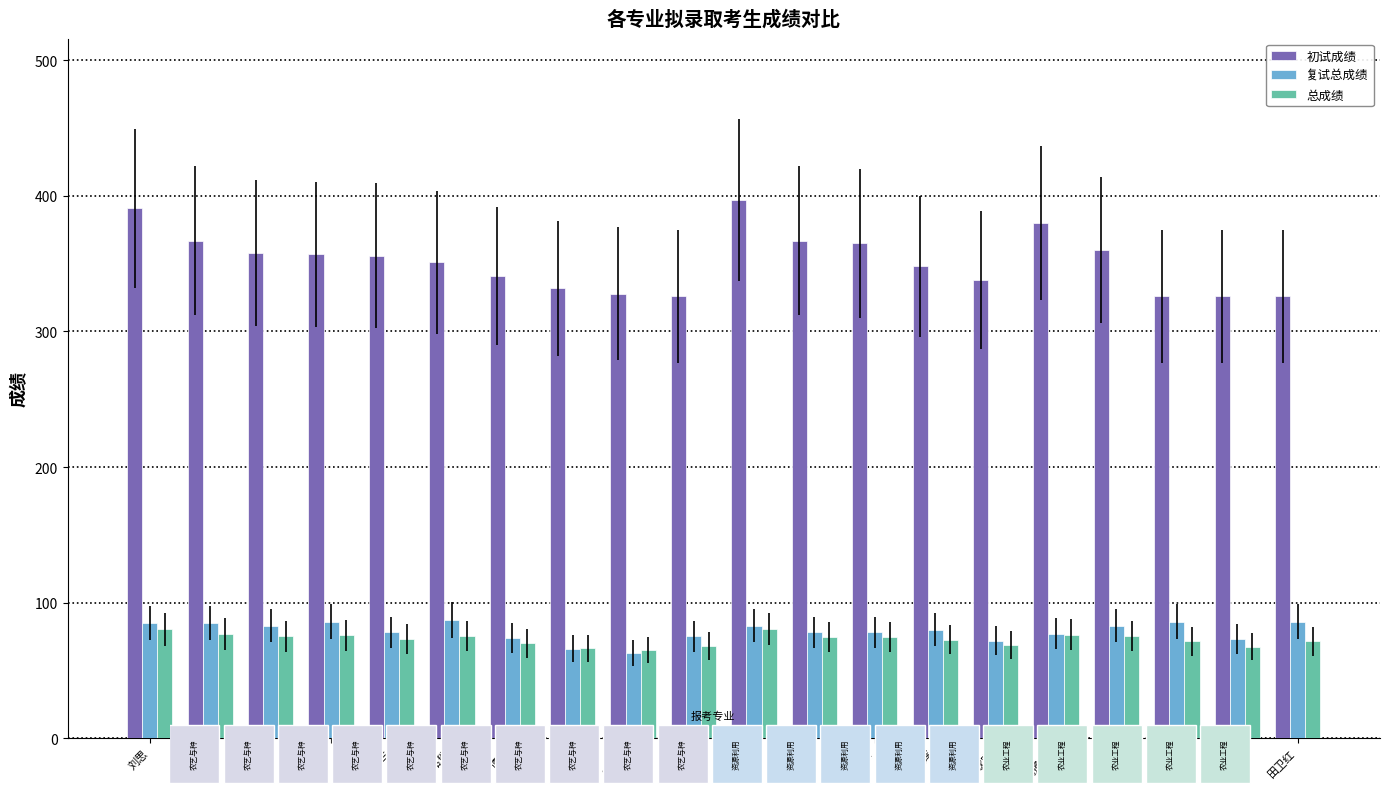

What is the spread (max minus min) of values at 周桂花?

265.0